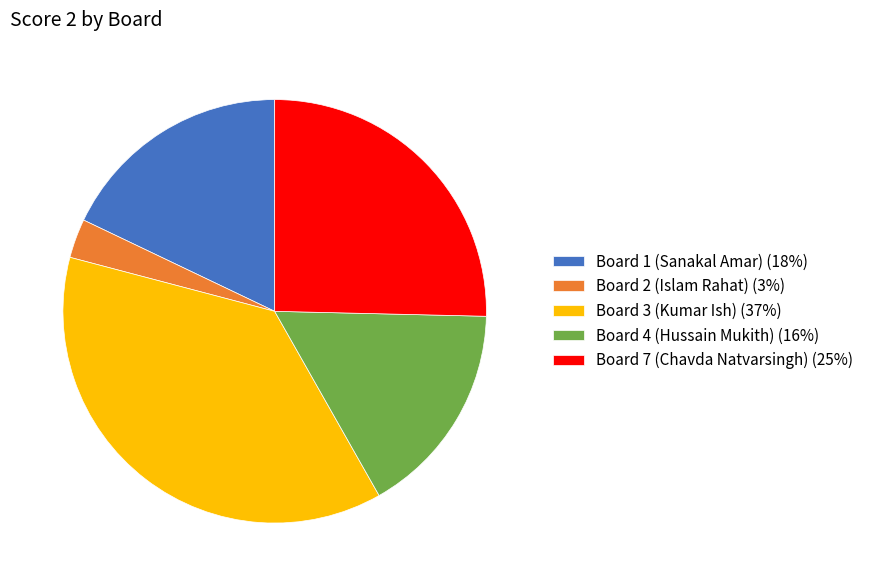

Does Board 4 (Hussain Mukith) (16%) account for over 50% of the chart?

No